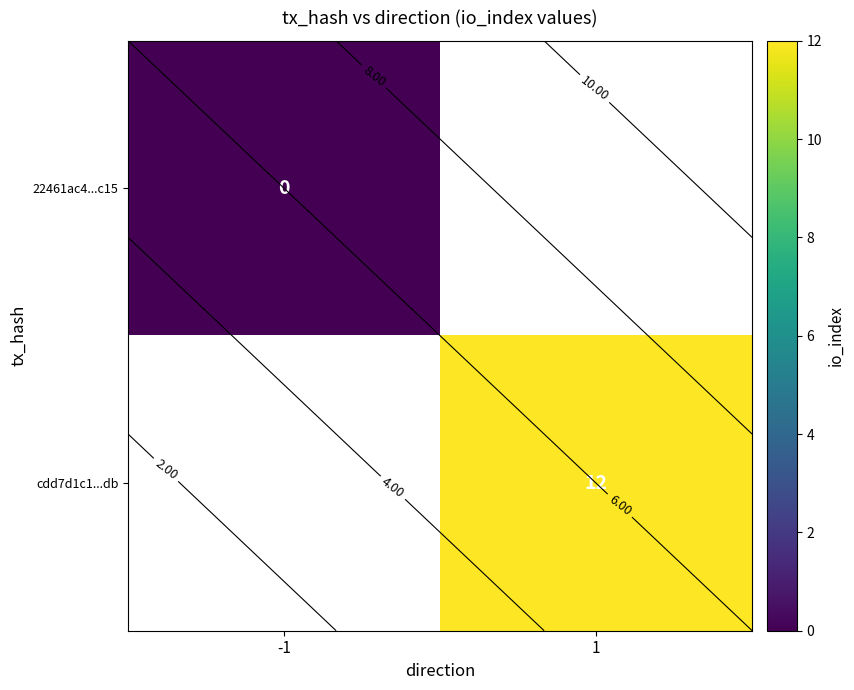

The value of row_1 at 1 is 6.9. True or false?

False